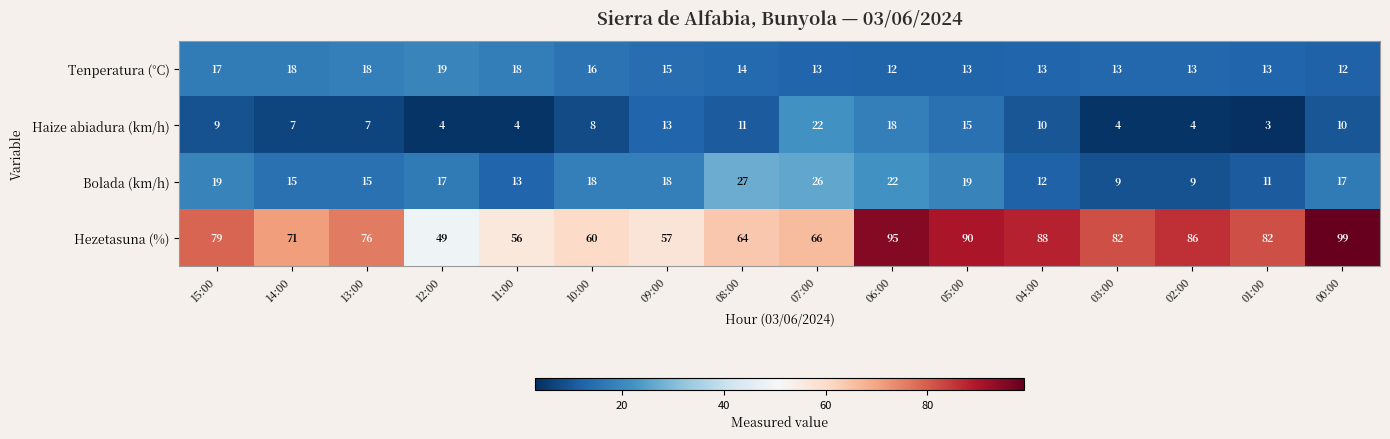

Which series has the widest spread of values?

Hezetasuna (%)